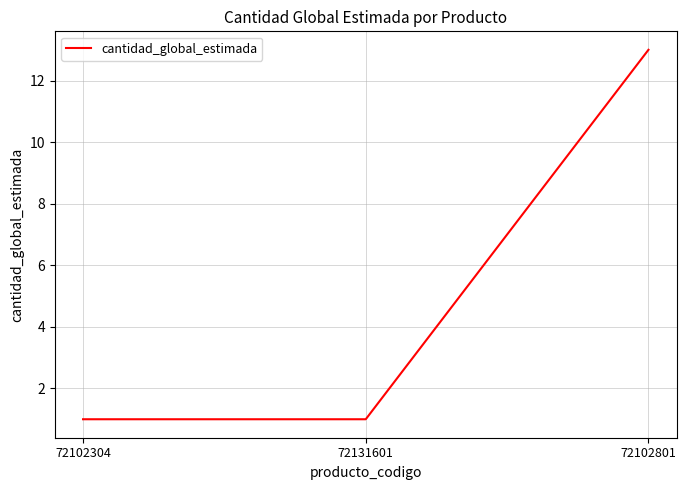

What is the greatest value displayed?

13